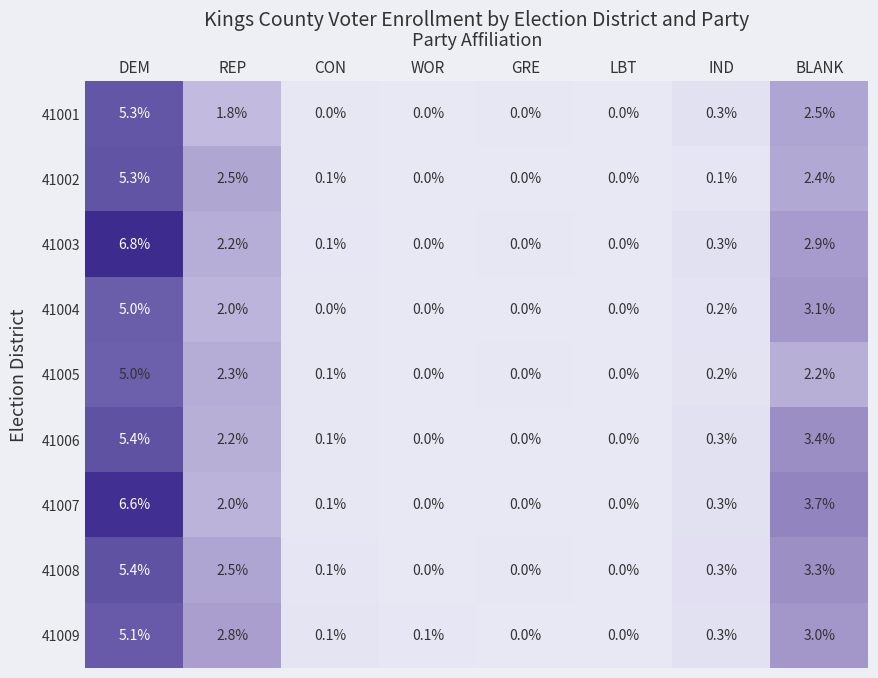

At which category is the sum across all series the highest?

DEM